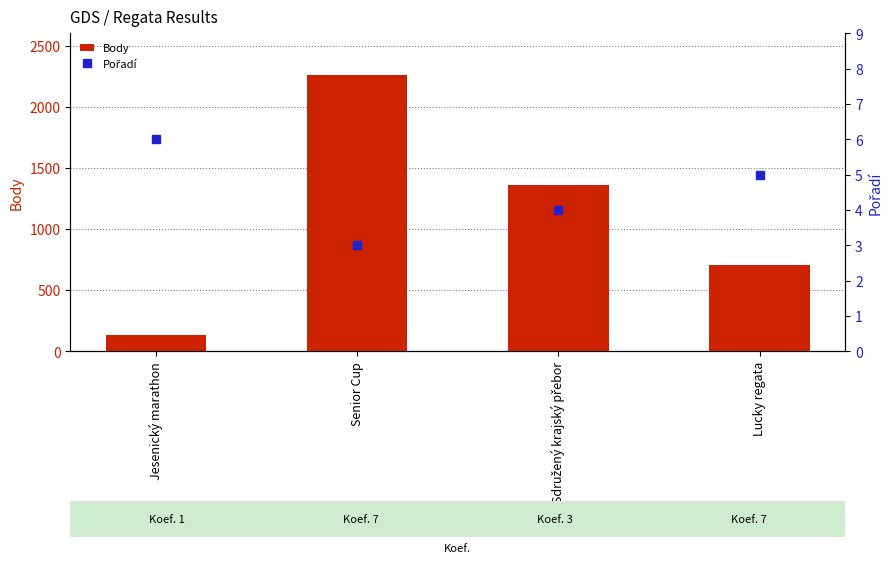

Is it true that Pořadí equals 4 at Sdružený krajský přebor?

True